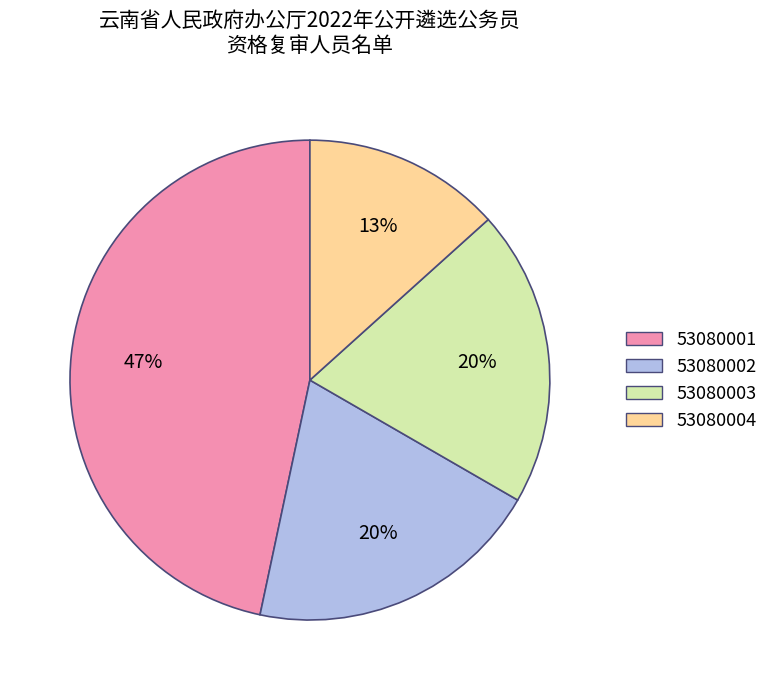

To the nearest percent, what is the average slice percentage?

25%